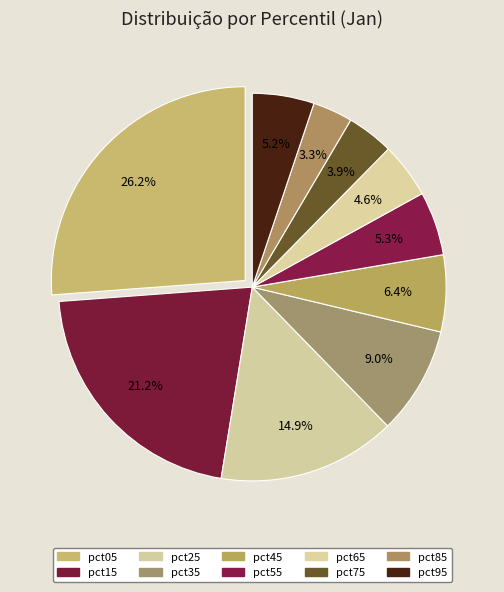

Is the sum of pct15 and pct65 greater than half?

No